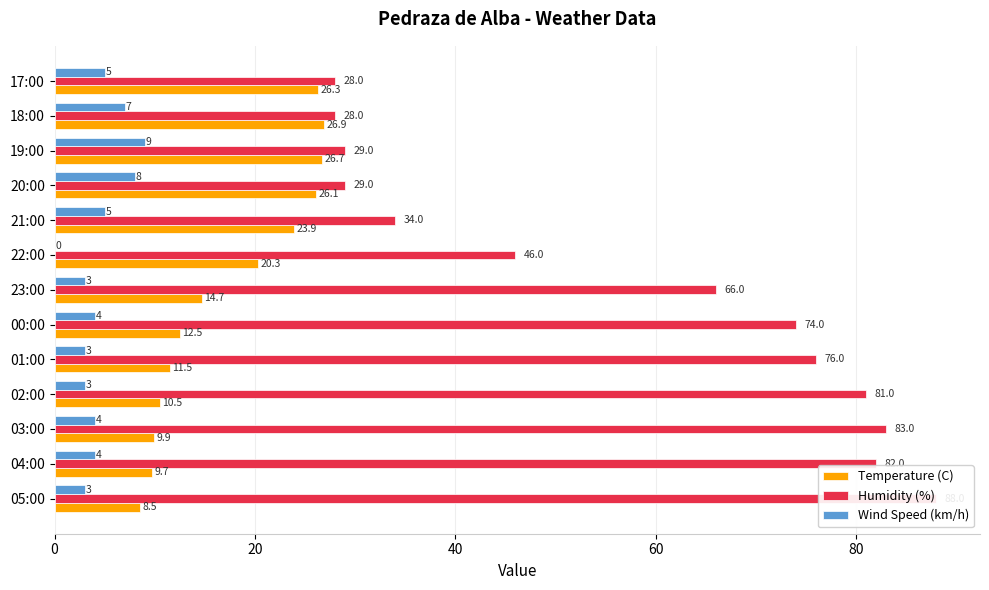

Which series has the largest total across all categories?

Humidity (%)